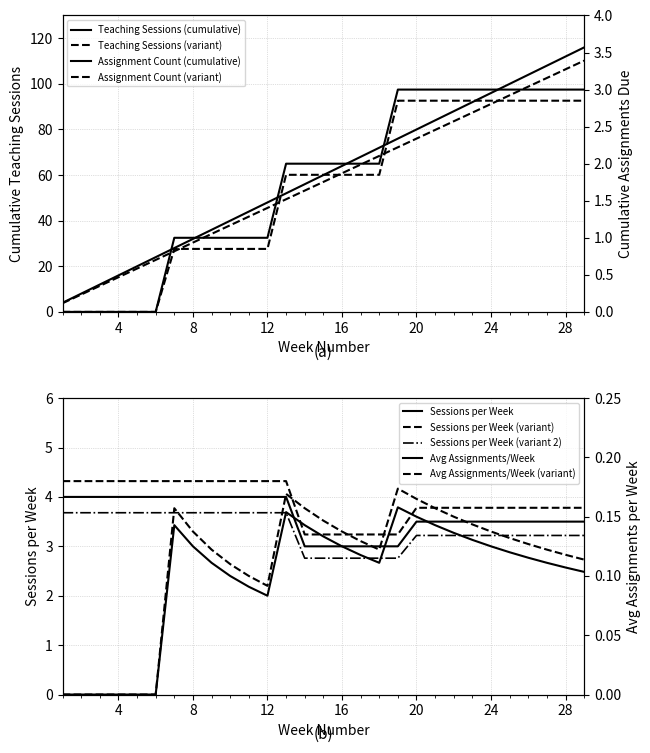

Where is Week Number nearest to the value 60?

15